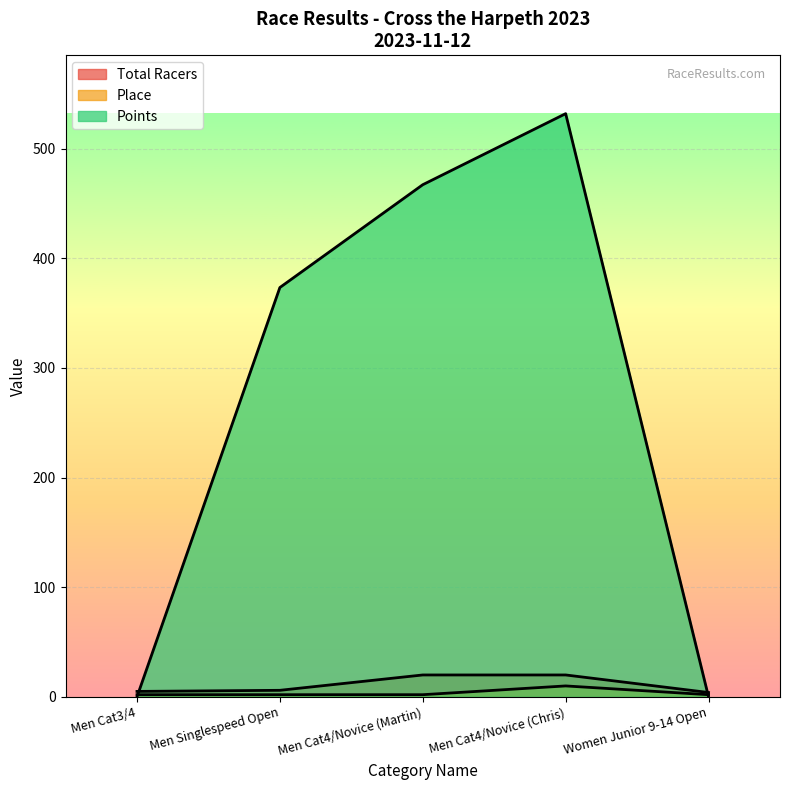

What is the greatest value displayed?

531.9